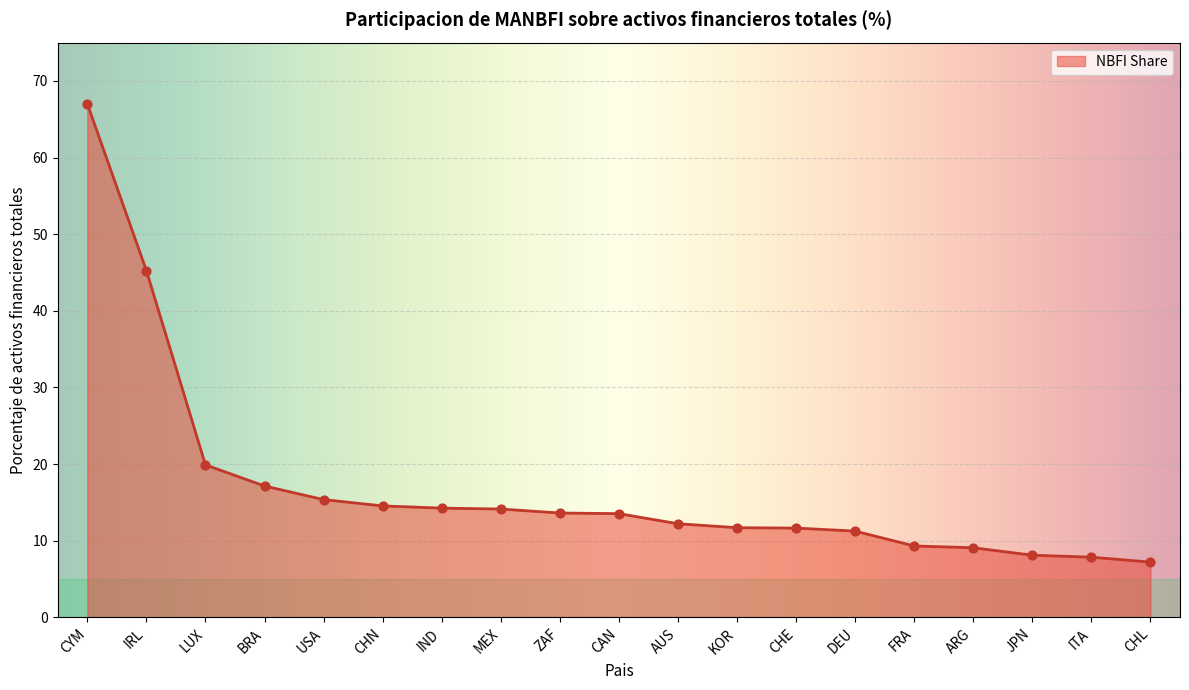

Between CHE and BRA, which is larger?

BRA